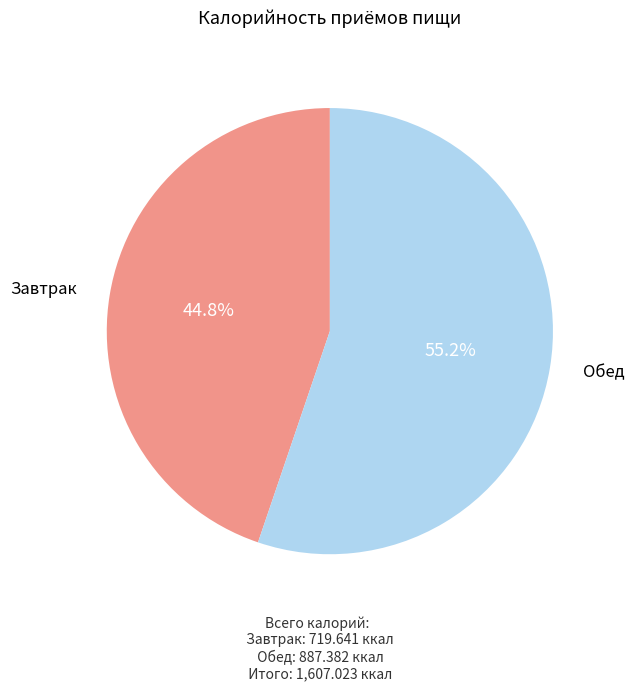

Combined, do Обед and Завтрак account for over 50%?

Yes